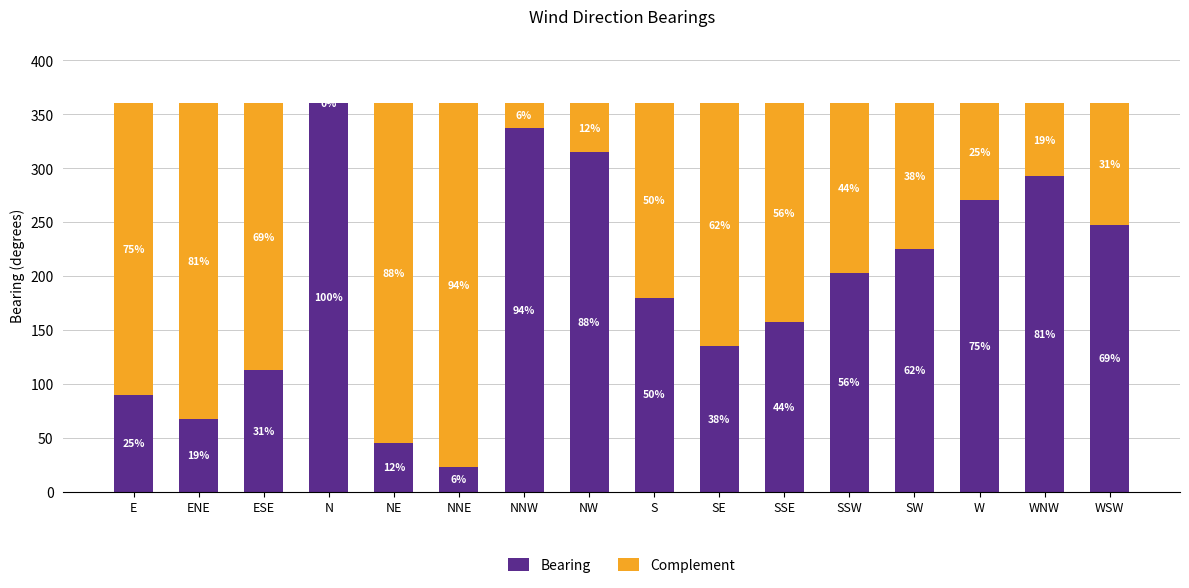

Where does the Complement series first go above 180?

E